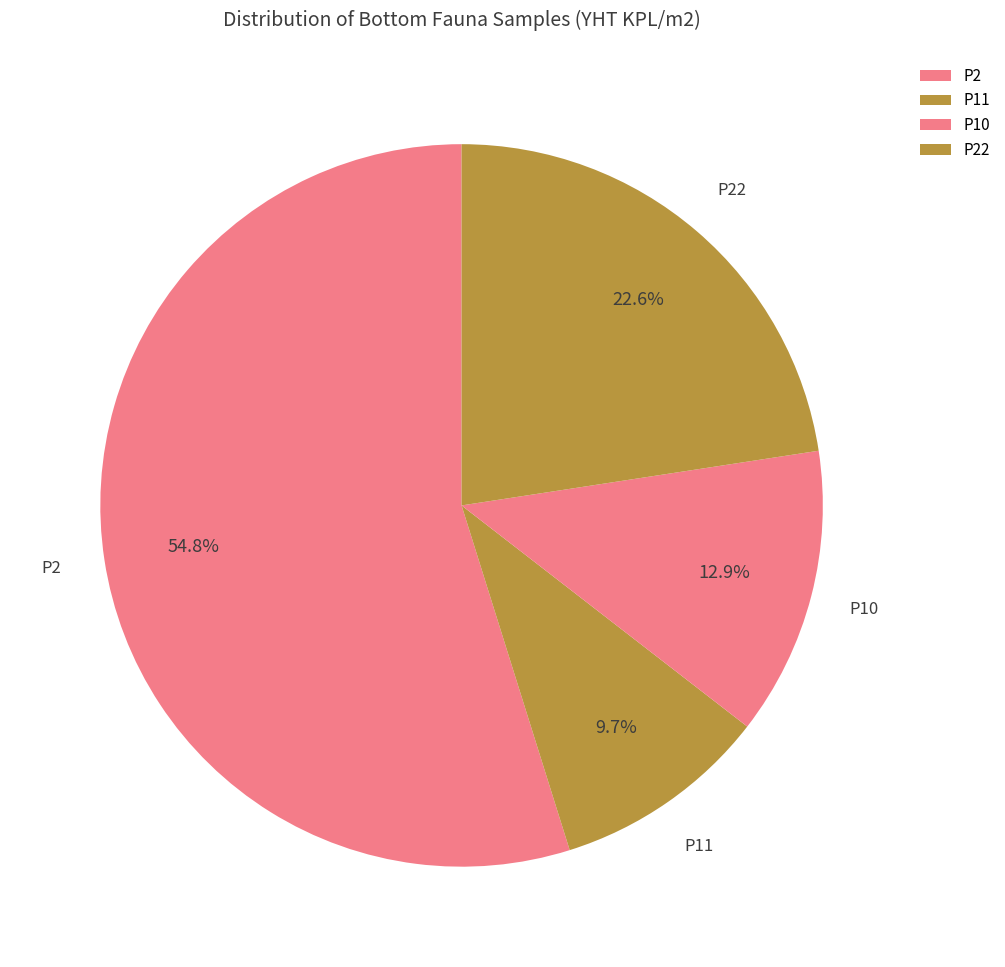

What percentage is NOT represented by P22?

77.4%